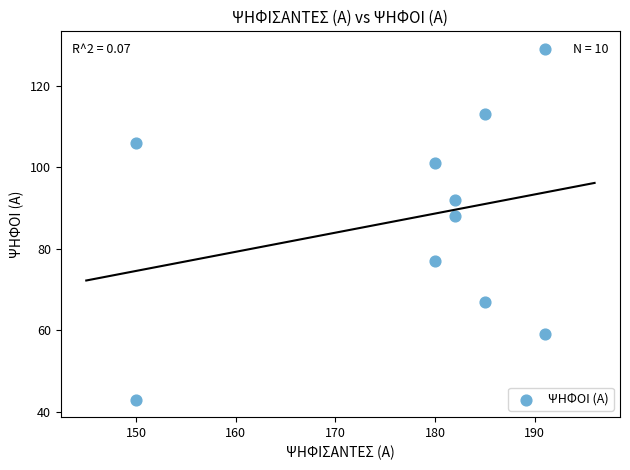

What is the range of X values (max minus min)?

41